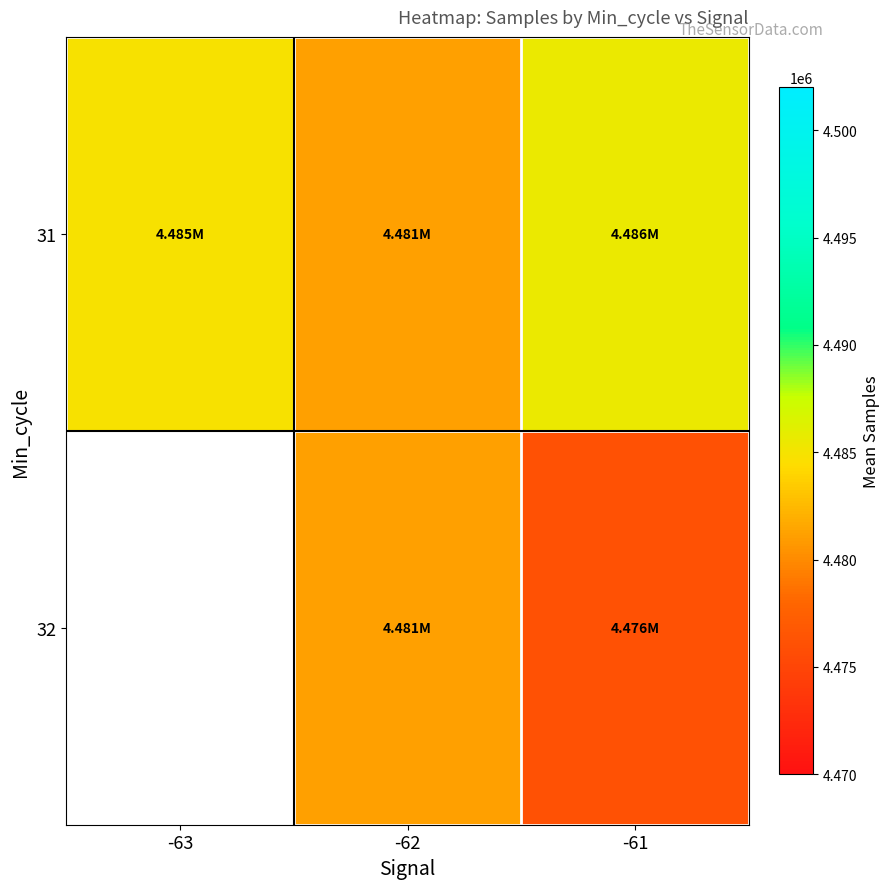

Between -62 and -61, which is larger?

-61